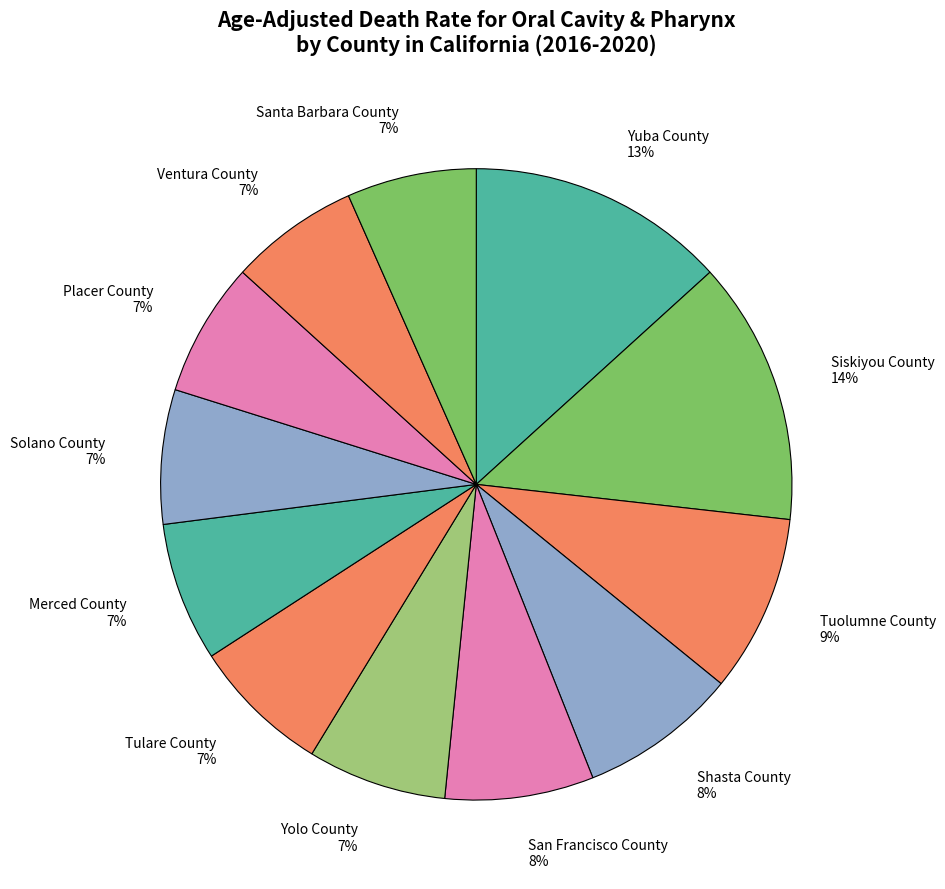

Does Merced County account for over 50% of the chart?

No